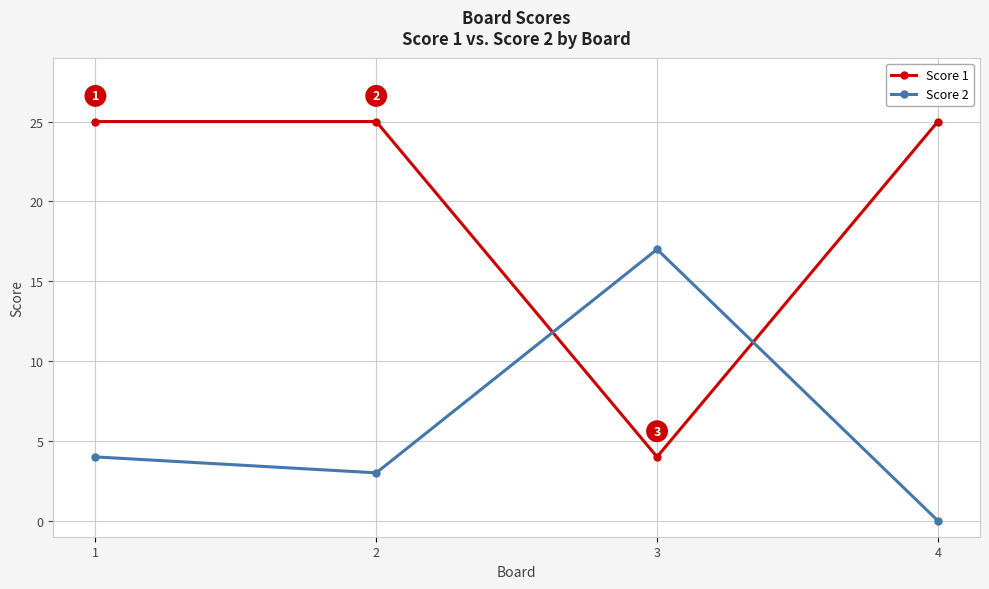

Rank the categories by Score 2 value from lowest to highest.

4, 2, 1, 3